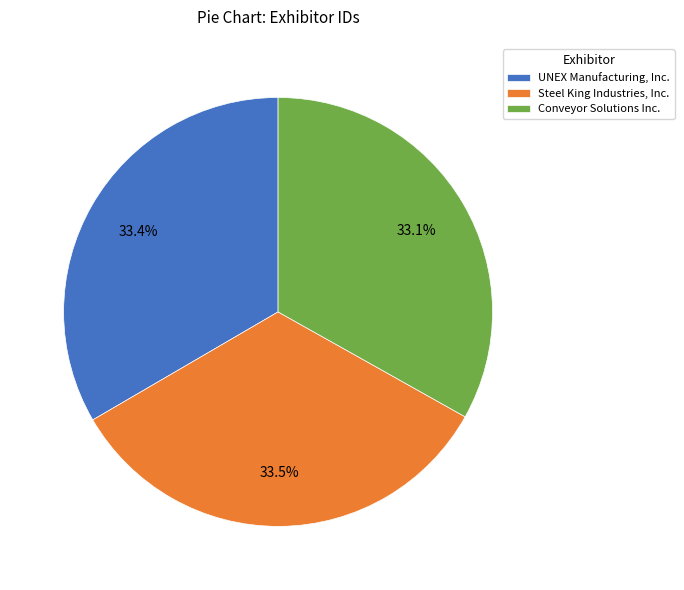

What is the total percentage of Conveyor Solutions Inc. and UNEX Manufacturing, Inc.?

66.5%